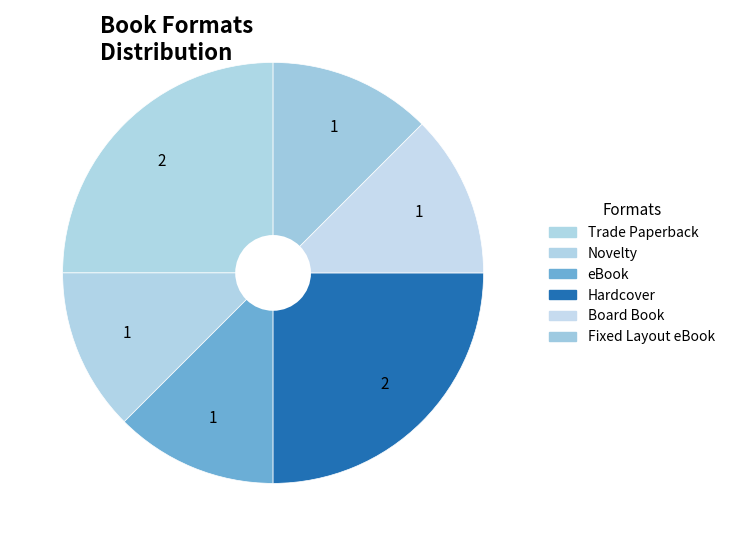

To the nearest percent, what is the combined percentage of Fixed Layout eBook and Trade Paperback?

38%